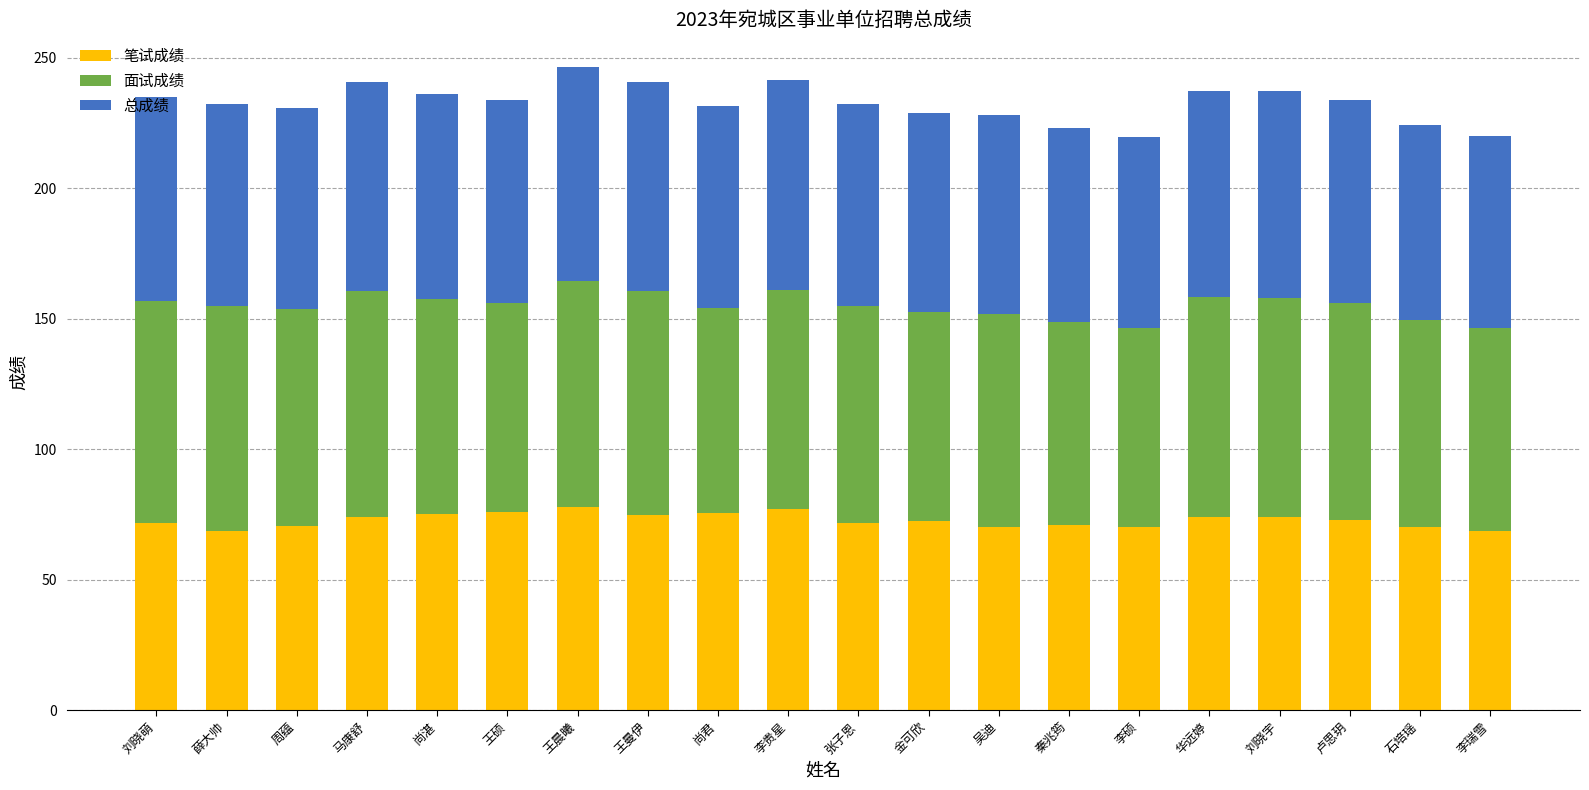

What is the highest value of the 笔试成绩 series?

77.9